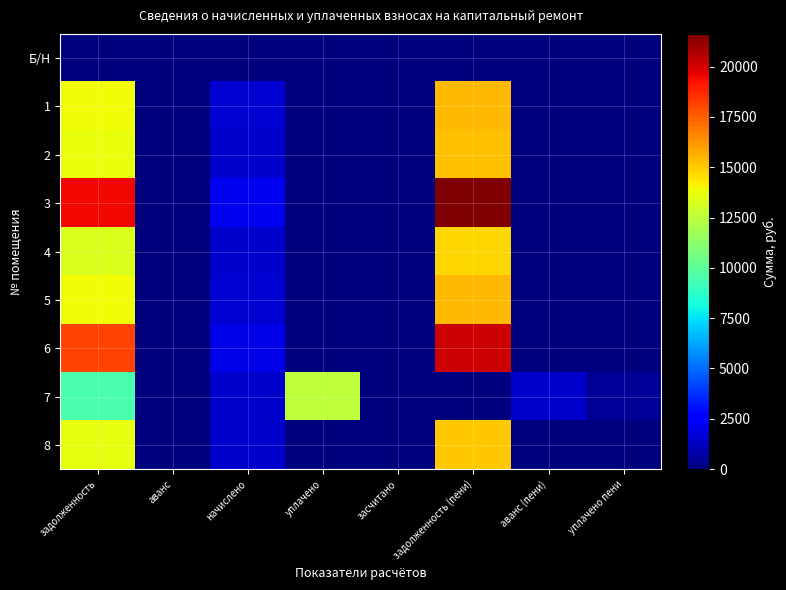

Reading left to right, extract all data points from this chart.

Б/Н: задолженность=0.0	аванс=0.0	начислено=0.0	уплачено=0.0	засчитано=0.0	задолженность (пени)=0.0	аванс (пени)=0.0	уплачено пени=0.0
1: задолженность=13915.8	аванс=0.0	начислено=1530.9	уплачено=0.0	засчитано=0.0	задолженность (пени)=15446.7	аванс (пени)=0.0	уплачено пени=0.0
2: задолженность=13730.3	аванс=0.0	начислено=1510.5	уплачено=0.0	засчитано=0.0	задолженность (пени)=15240.8	аванс (пени)=0.0	уплачено пени=0.0
3: задолженность=19482.1	аванс=0.0	начислено=2143.3	уплачено=0.0	засчитано=0.0	задолженность (пени)=21625.4	аванс (пени)=0.0	уплачено пени=0.0
4: задолженность=13266.4	аванс=0.0	начислено=1459.4	уплачено=0.0	засчитано=0.0	задолженность (пени)=14725.8	аванс (пени)=0.0	уплачено пени=0.0
5: задолженность=13884.8	аванс=0.0	начислено=1527.5	уплачено=0.0	засчитано=0.0	задолженность (пени)=15412.3	аванс (пени)=0.0	уплачено пени=0.0
6: задолженность=18152.4	аванс=0.0	начислено=1997.0	уплачено=0.0	засчитано=0.0	задолженность (пени)=20149.4	аванс (пени)=0.0	уплачено пени=0.0
7: задолженность=9518.5	аванс=0.0	начислено=1483.3	уплачено=12516.9	засчитано=0.0	задолженность (пени)=0.0	аванс (пени)=1515.2	уплачено пени=441.1
8: задолженность=13606.6	аванс=0.0	начислено=1496.9	уплачено=0.0	засчитано=0.0	задолженность (пени)=15103.4	аванс (пени)=0.0	уплачено пени=0.0